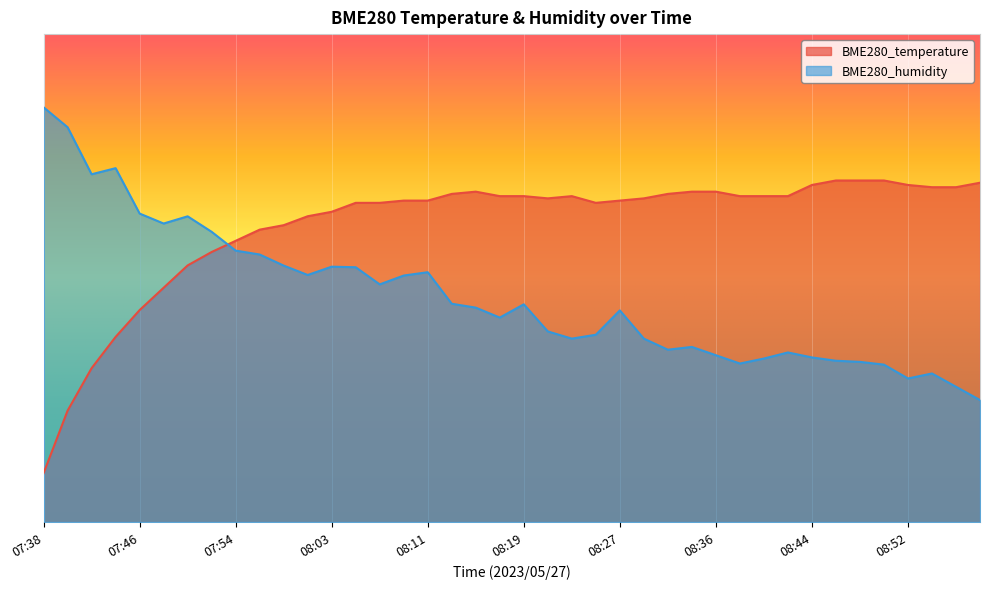

Between 07:46 and 08:46, which is larger?

08:46